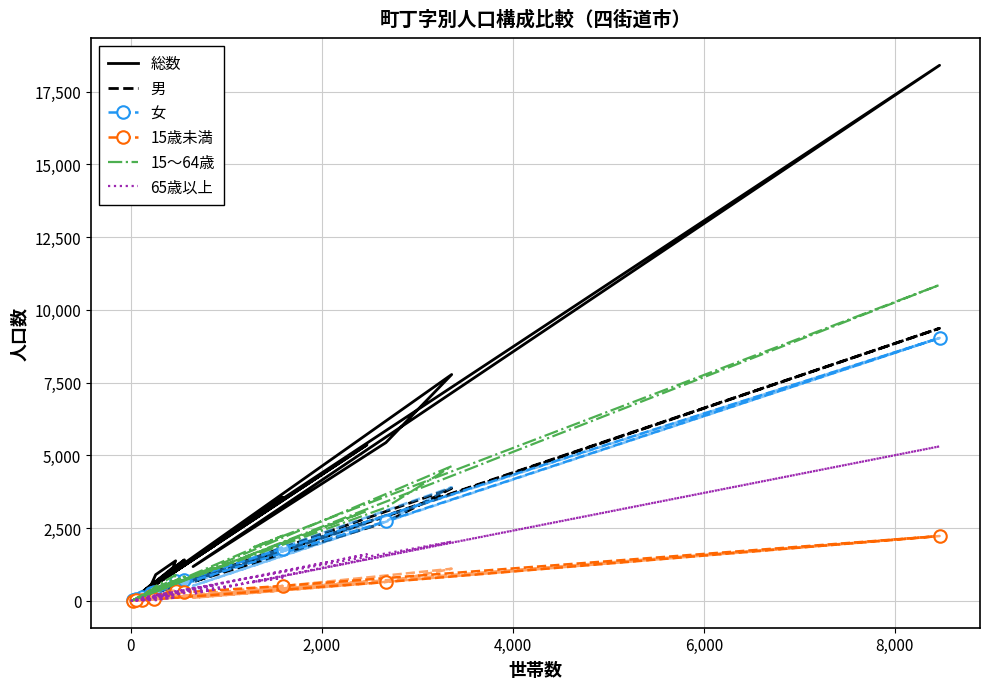

What is the total value across all series at 内黒田?

4242